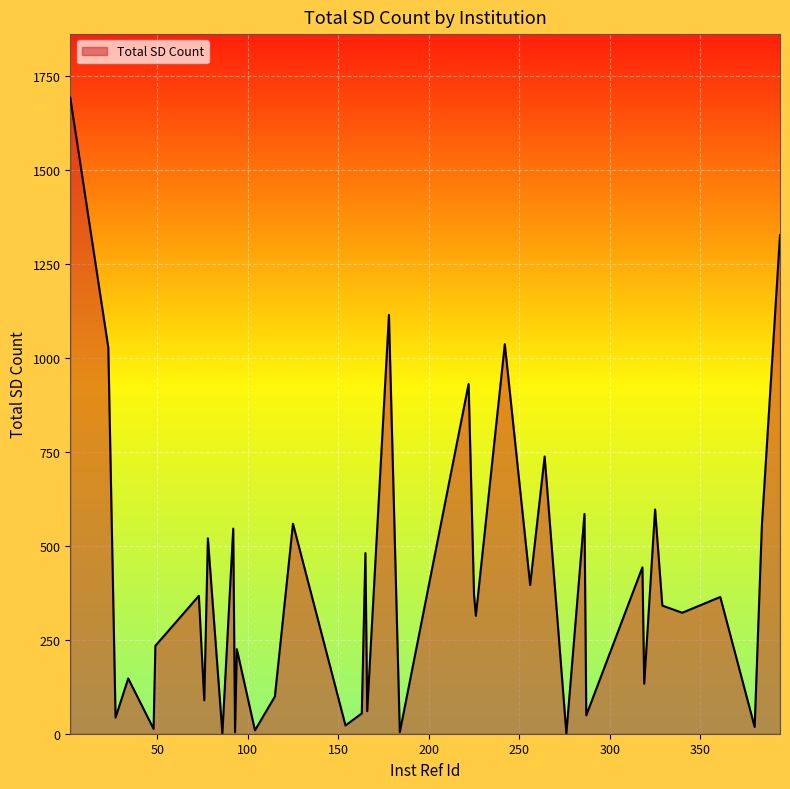

What is the smallest value displayed?

1